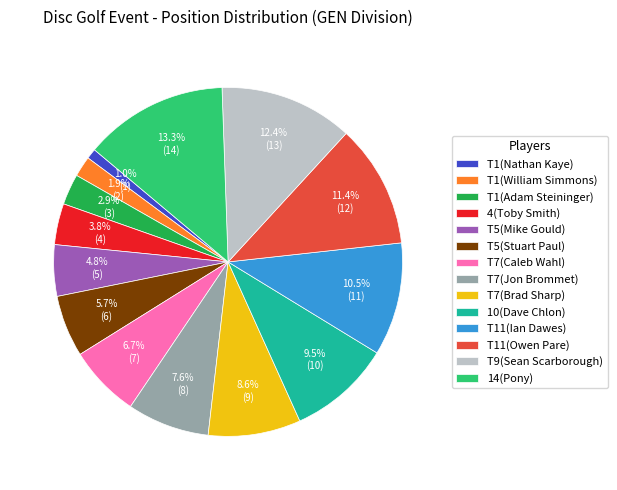

What is the ratio of the value at T7(Brad Sharp) to the value at T1(William Simmons)?

4.5